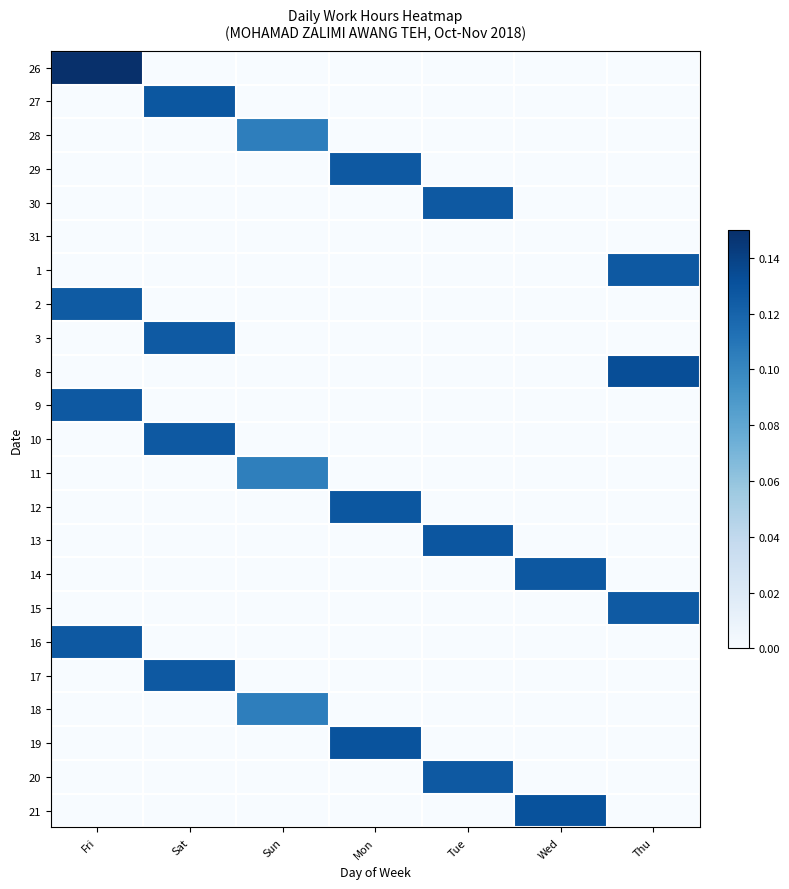

How many data points does each series have?

7